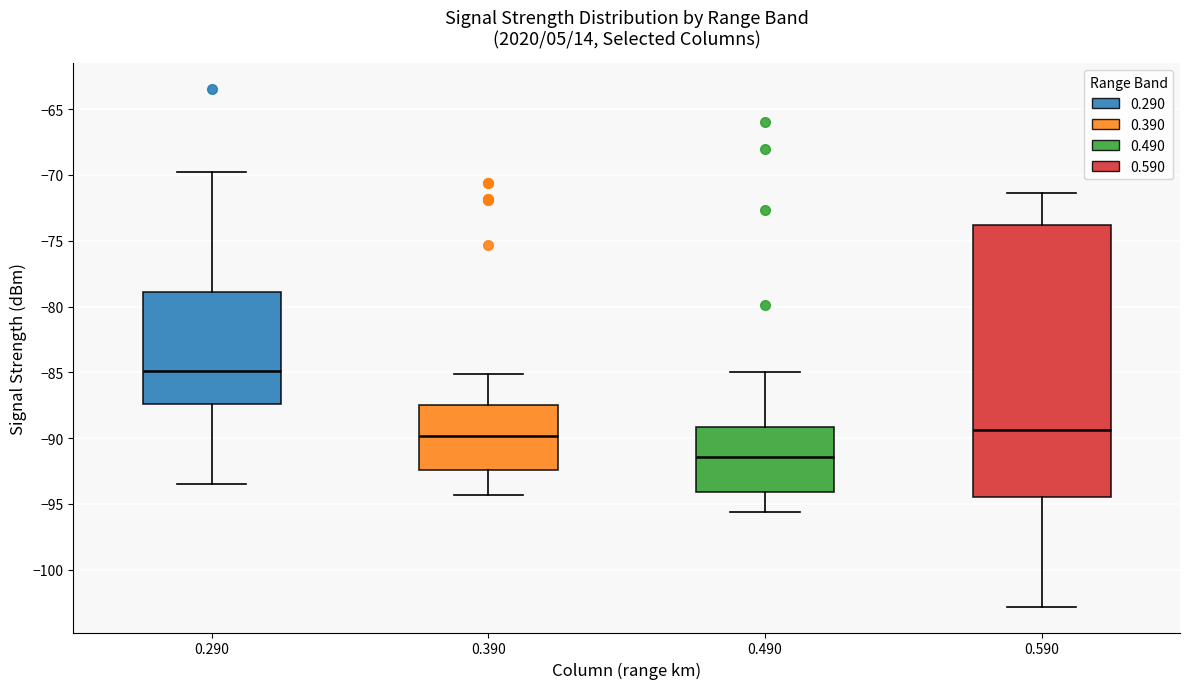

Reading left to right, read every box against the y-axis: the position of its median line, the range the box covers, and the ends of its whiskers. The values are not printed on the chart, so give them approximately, as read against the axis.

0.290: median -85.0, box -87.5 to -79.0, whiskers -93.5 to -70.0
0.390: median -90.0, box -92.5 to -87.5, whiskers -94.5 to -85.0
0.490: median -91.5, box -94.0 to -89.0, whiskers -95.5 to -85.0
0.590: median -89.5, box -94.5 to -74.0, whiskers -103.0 to -71.5